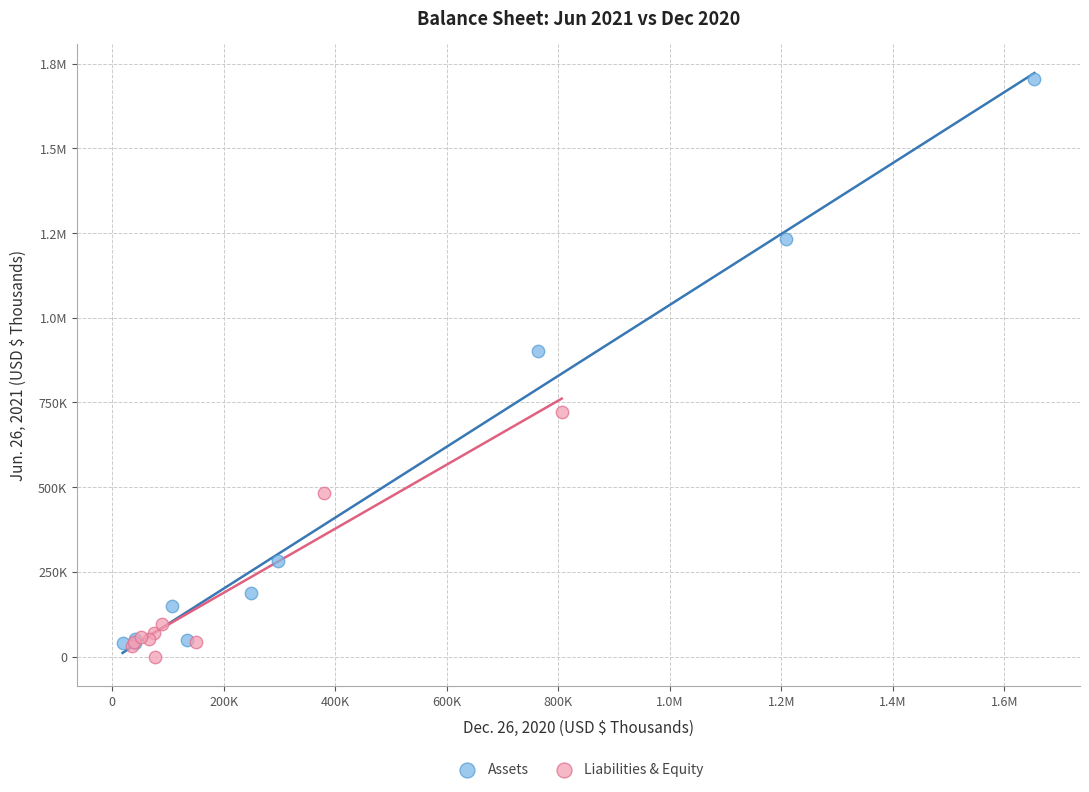

What are all the series names shown in the legend?

Assets, Liabilities & Equity